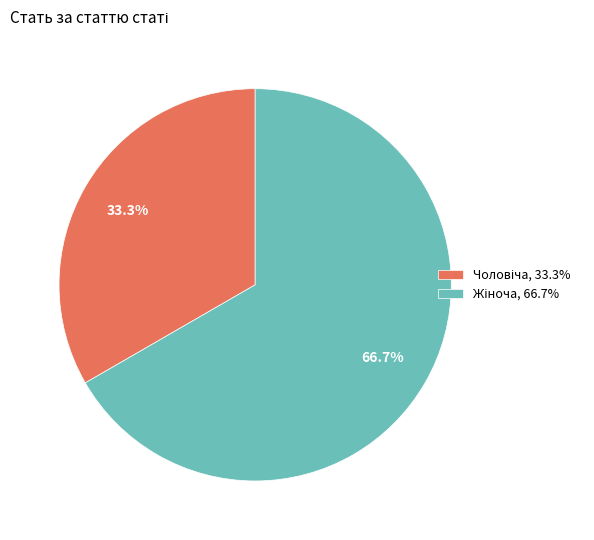

How many segments does this pie chart have?

2